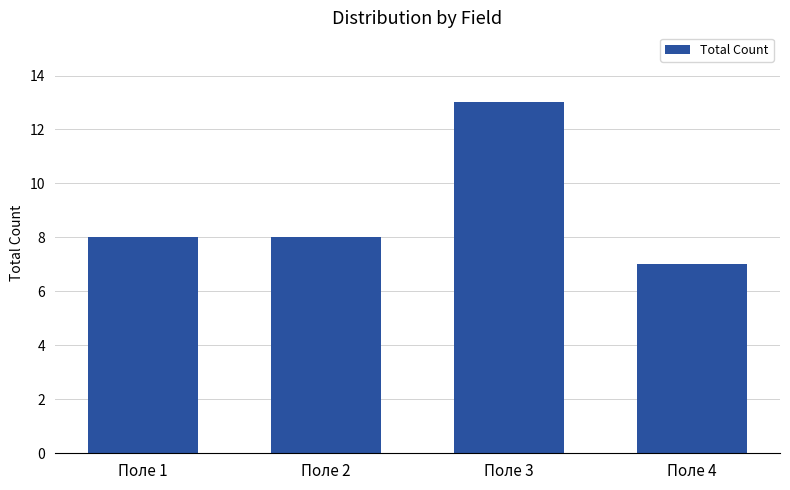

What is the minimum value shown in the chart?

7